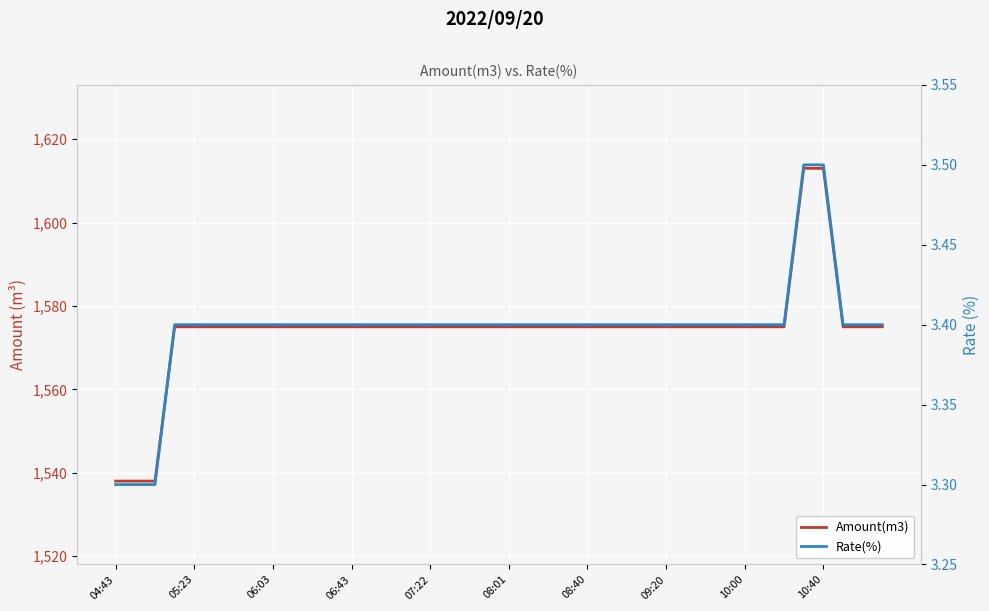

Count the Rate(%) values in the range 3 to 4.

40